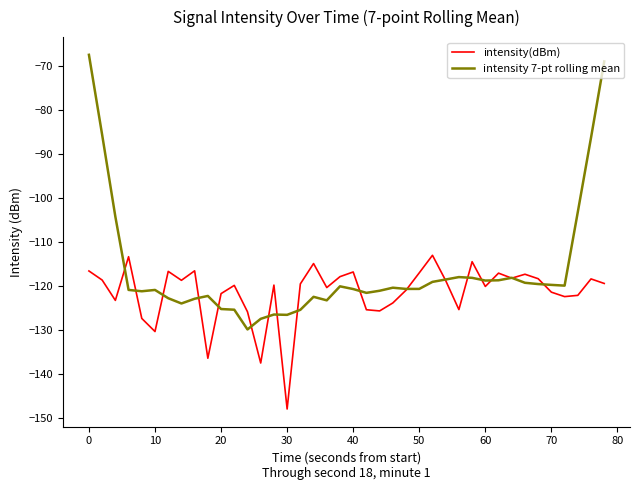

List the series in order of their peak value, highest first.

intensity 7-pt rolling mean, intensity(dBm)